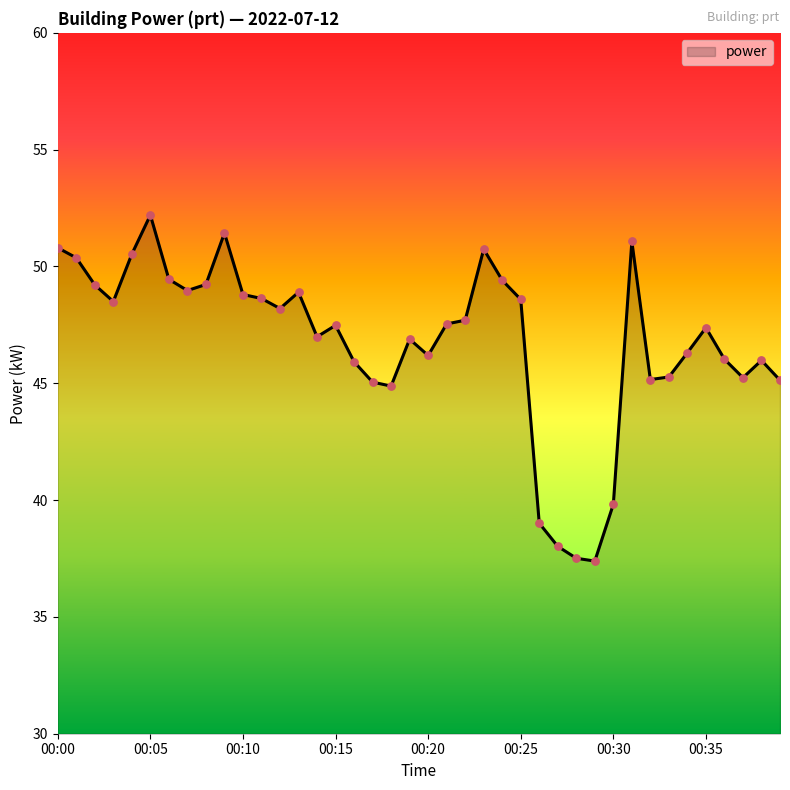

What is the greatest value displayed?

52.2